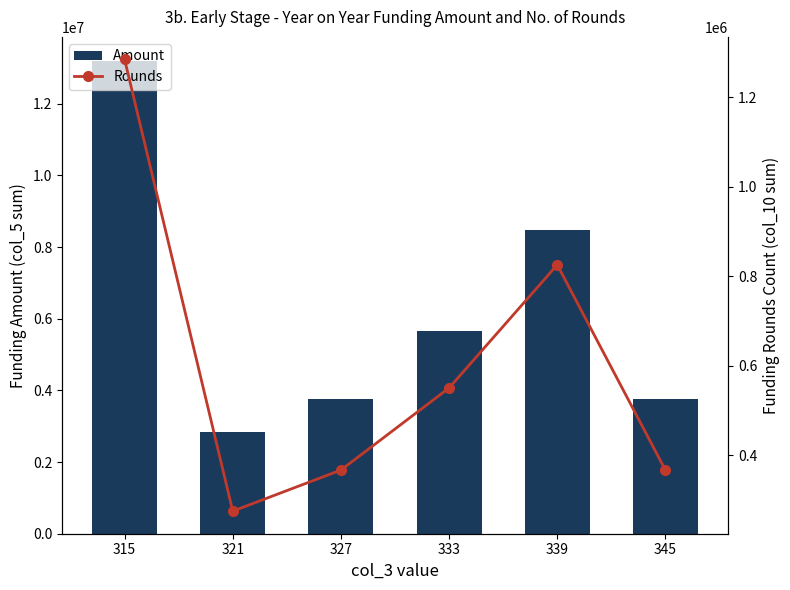

List the labels in order of Amount value, largest first.

315, 339, 333, 327, 345, 321